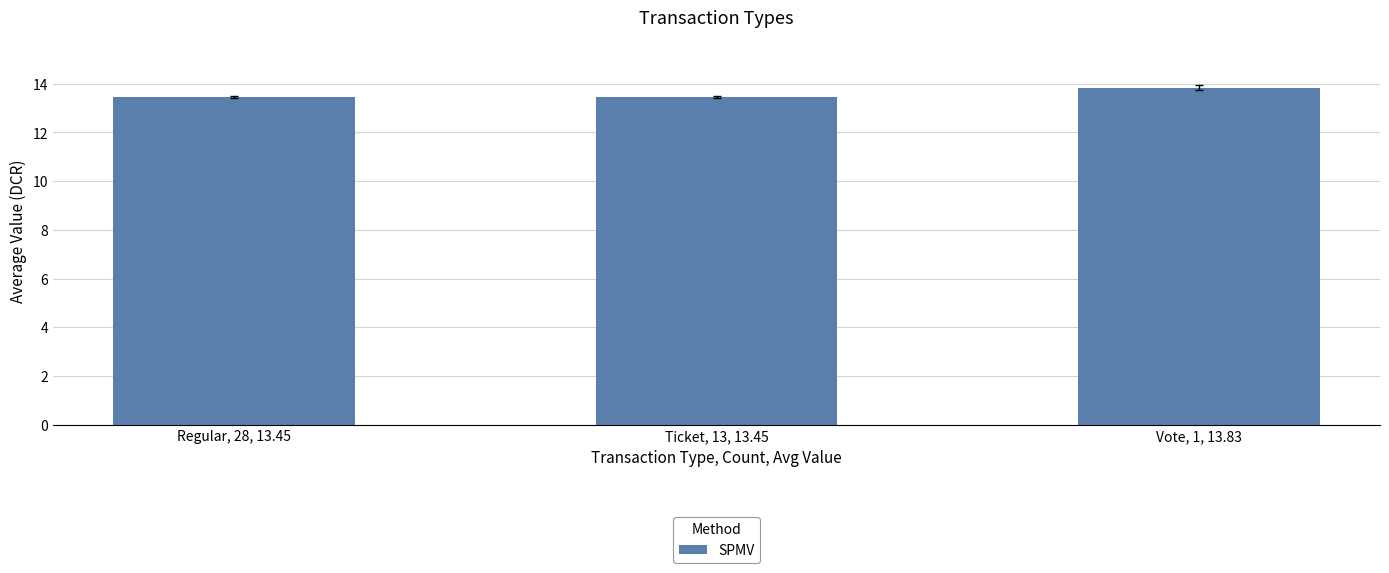

What is the value of the 1st bar from the left?

13.5